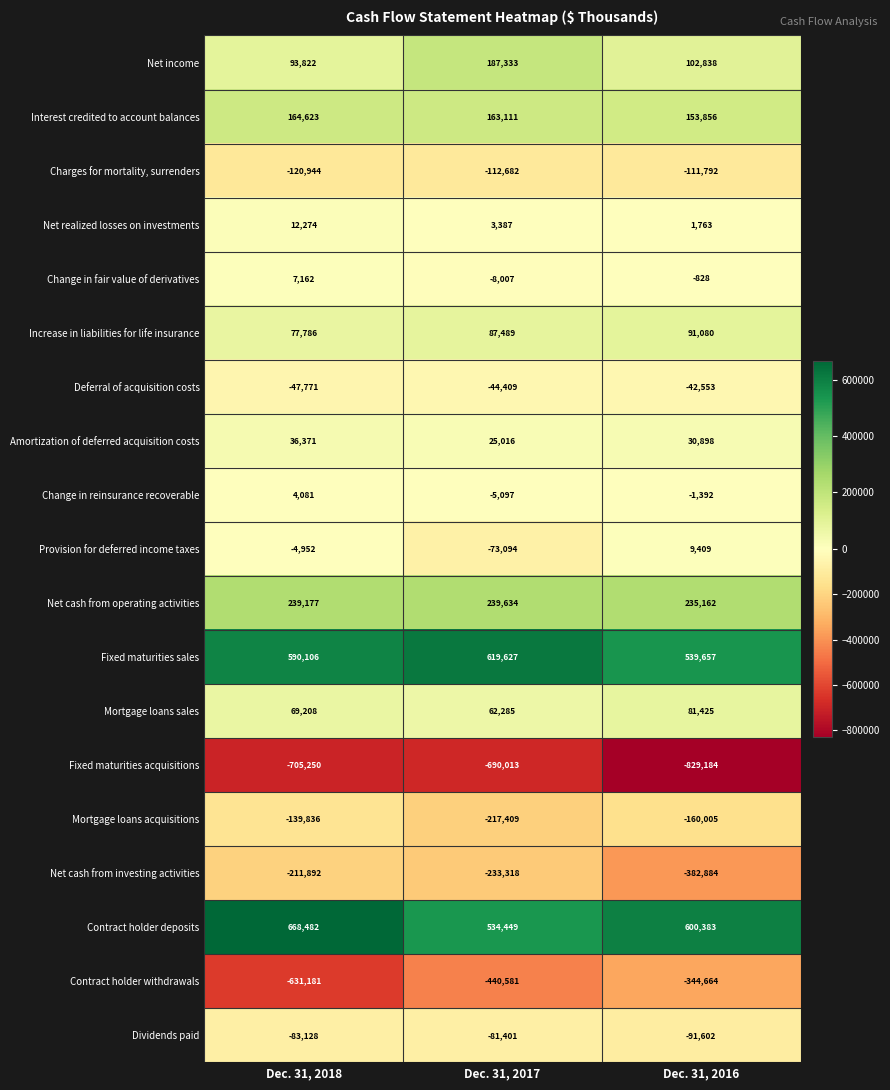

At Dec. 31, 2018, list the series in order from smallest to largest.

Fixed maturities acquisitions, Contract holder withdrawals, Net cash from investing activities, Mortgage loans acquisitions, Charges for mortality, surrenders, Dividends paid, Deferral of acquisition costs, Provision for deferred income taxes, Change in reinsurance recoverable, Change in fair value of derivatives, Net realized losses on investments, Amortization of deferred acquisition costs, Mortgage loans sales, Increase in liabilities for life insurance, Net income, Interest credited to account balances, Net cash from operating activities, Fixed maturities sales, Contract holder deposits